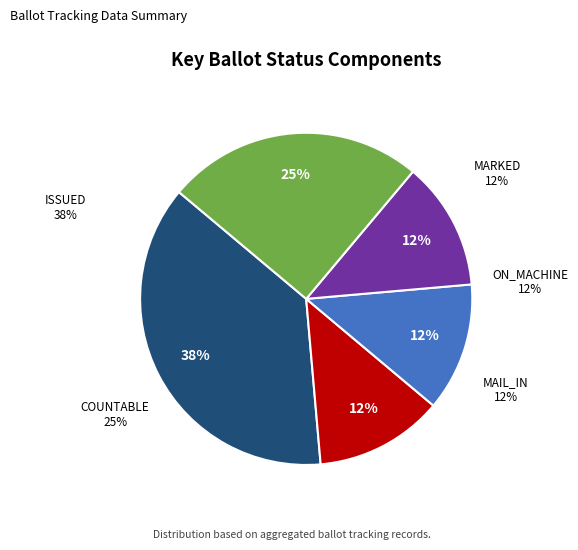

To the nearest percent, what portion does ON_MACHINE represent?

12%